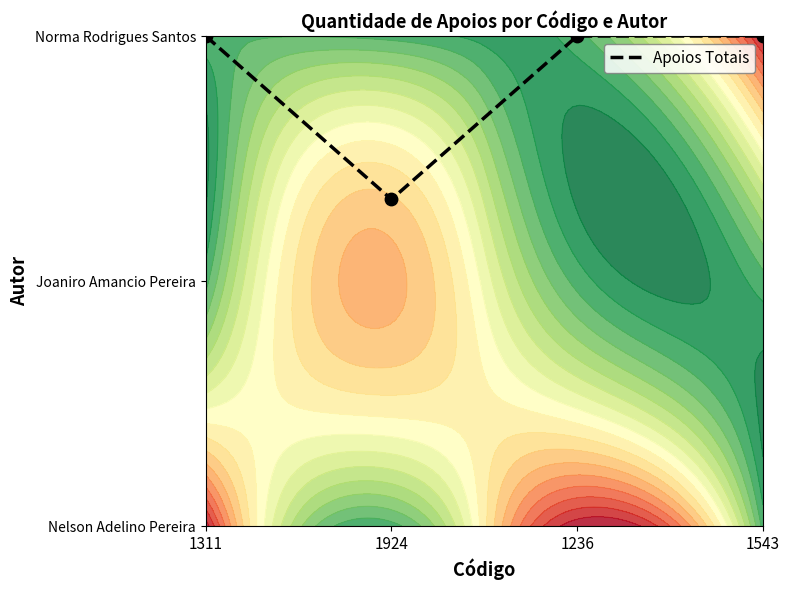

What is the maximum value shown in the chart?

2.0